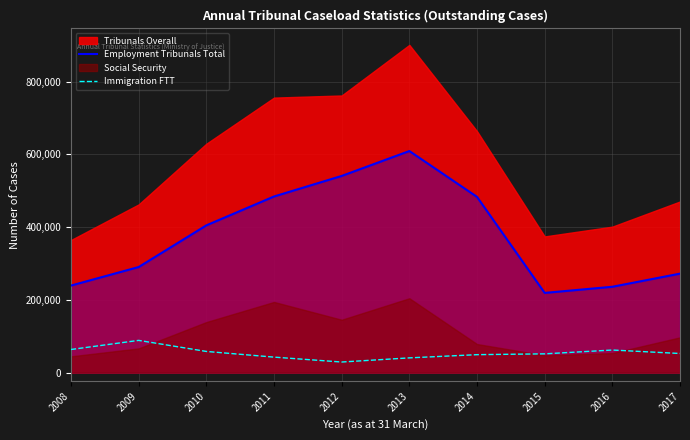

Where is the first local minimum for Immigration FTT?

2012